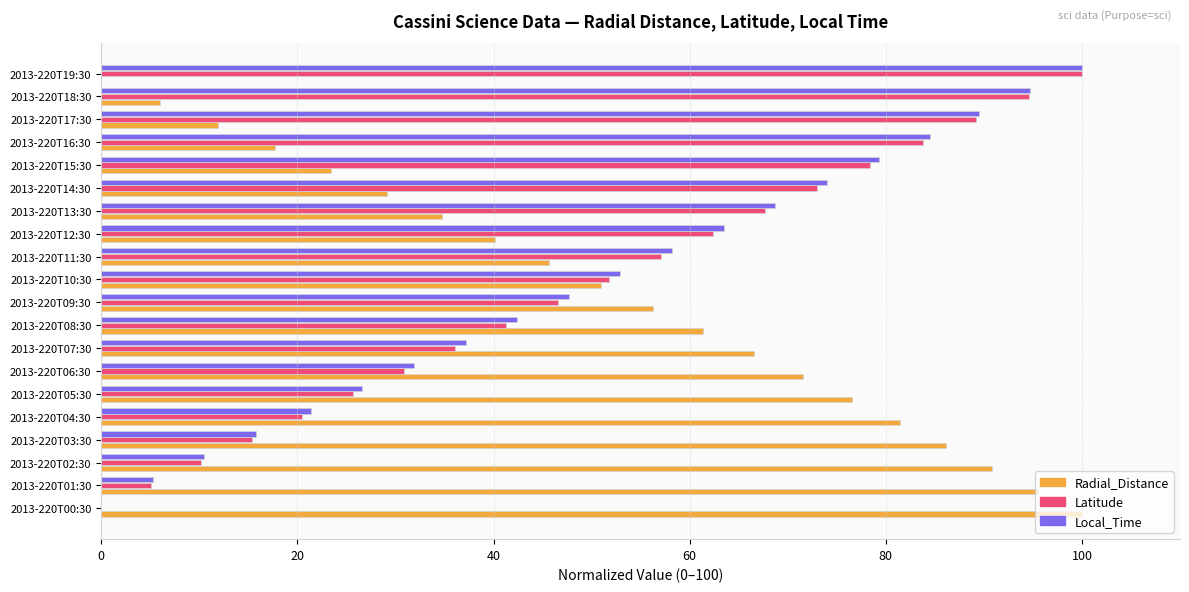

How many data points does each series have?

20